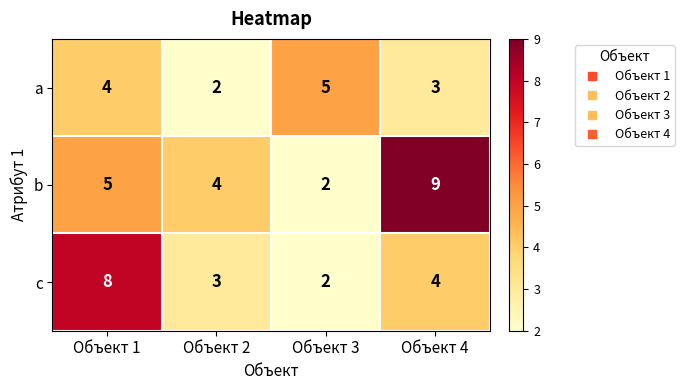

What is the difference between the maximum and minimum values in the c series?

6